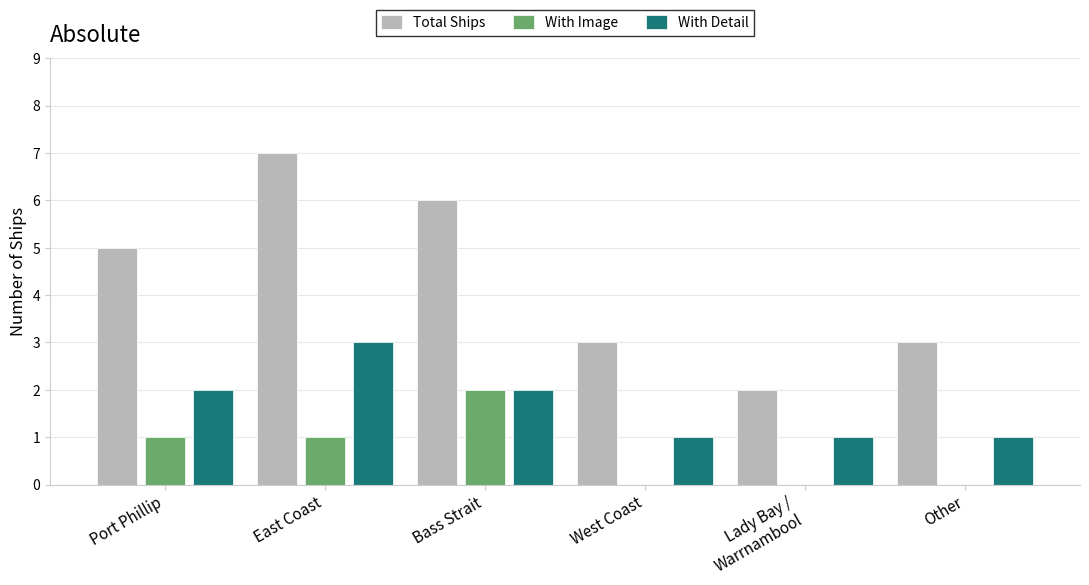

How many distinct data groups are displayed?

3